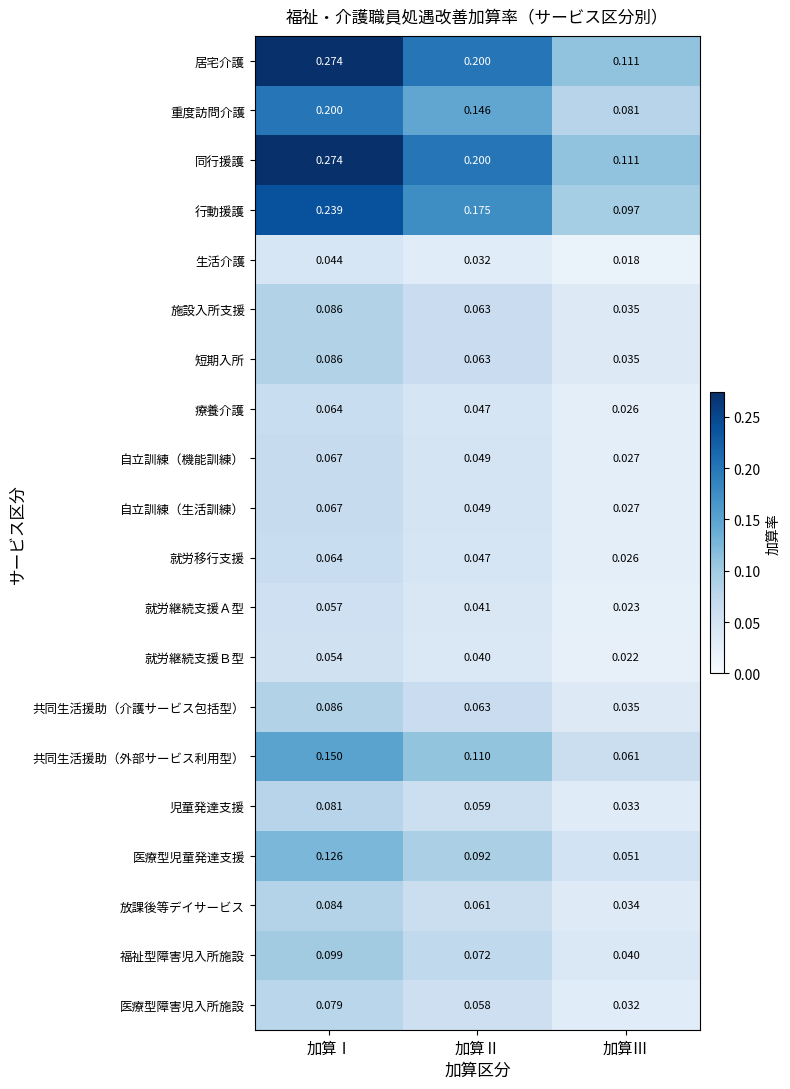

List the labels in order of 医療型障害児入所施設 value, smallest first.

加算Ⅲ, 加算Ⅱ, 加算Ⅰ